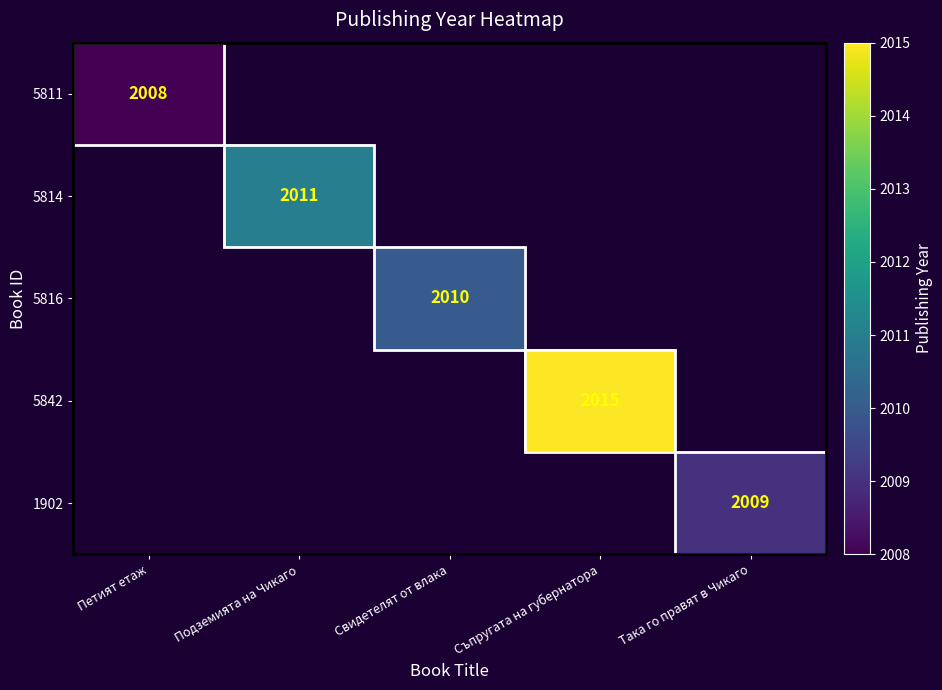

The 5811 series shows 2008 at Петият етаж. True or false?

True